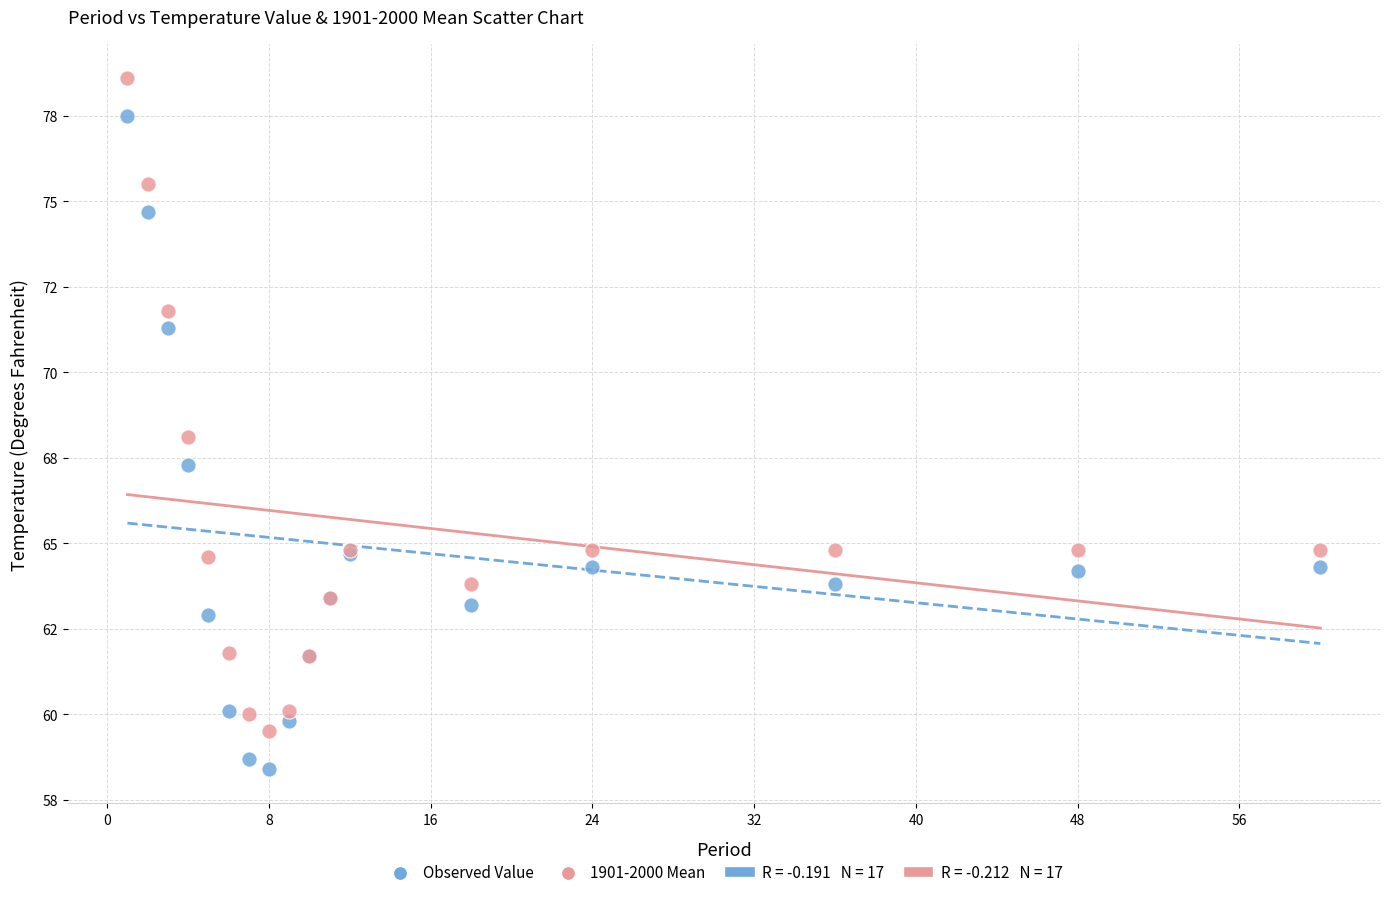

Which series reaches the maximum Y coordinate?

1901-2000 Mean